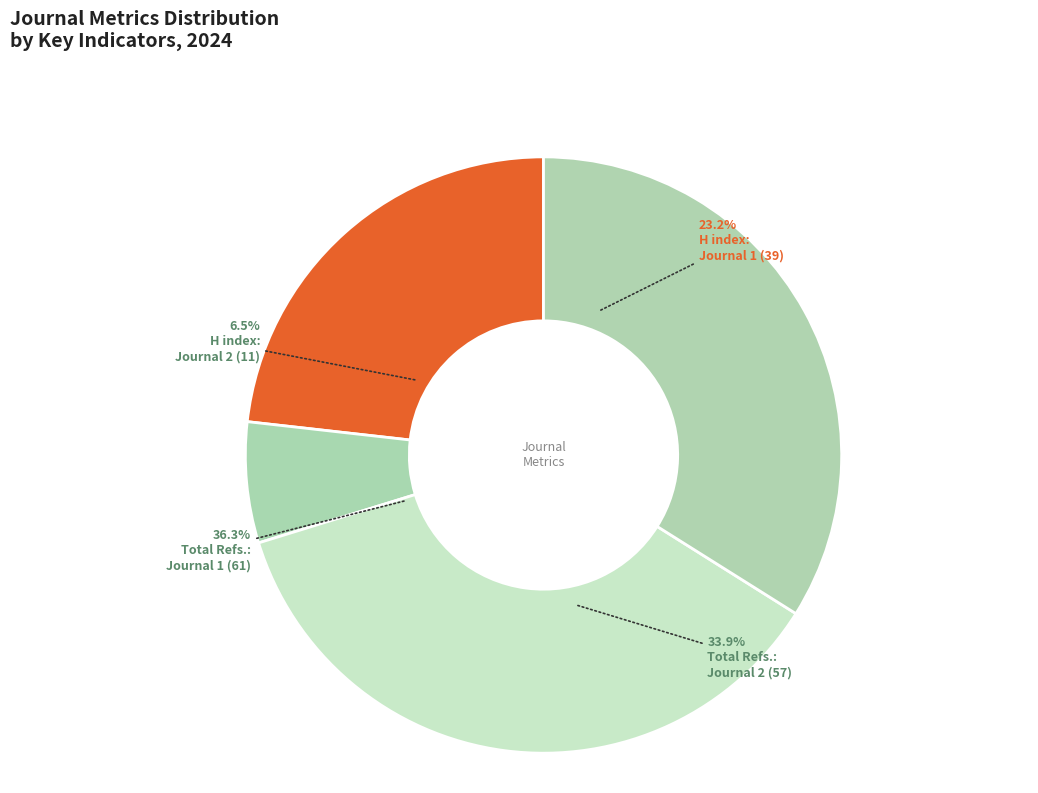

Is Total Refs.
Journal 1 (61) the majority of the pie?

No